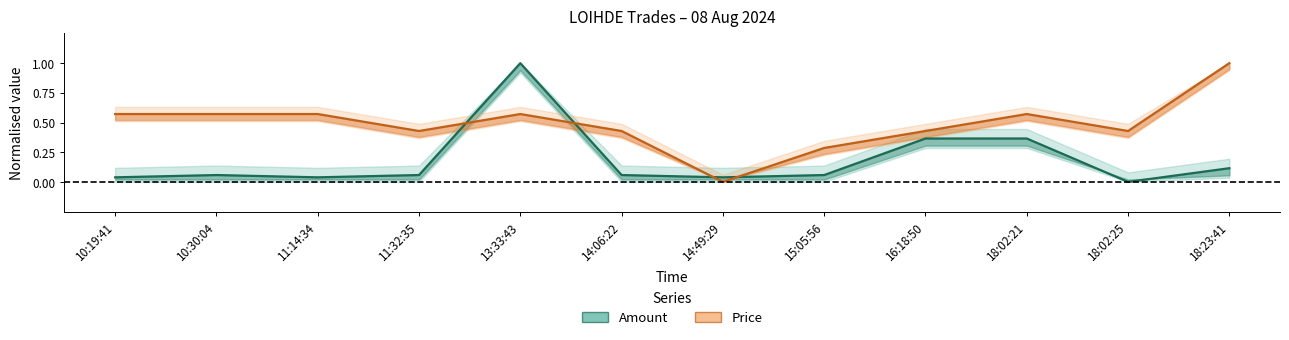

What is the label of the 9th point from the right?

11:32:35